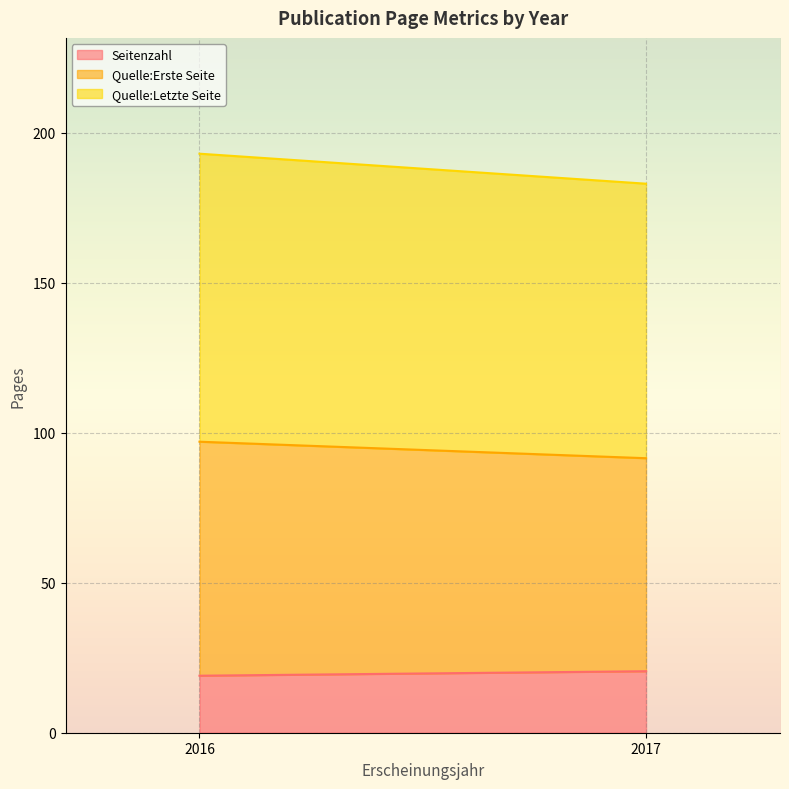

How many values in the Seitenzahl series are below 20?

1